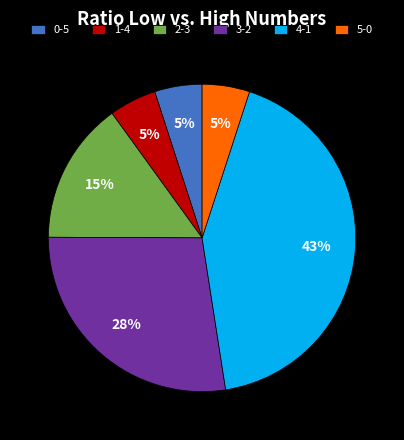

What percentage is the 1-4 slice, to the nearest percent?

5%